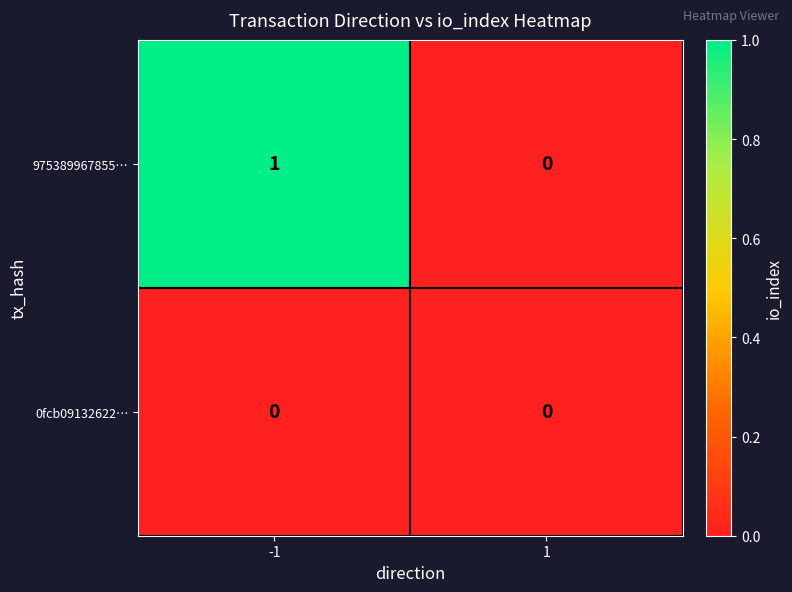

Rank the series at -1 from lowest to highest value.

0fcb09132622…, 975389967855…